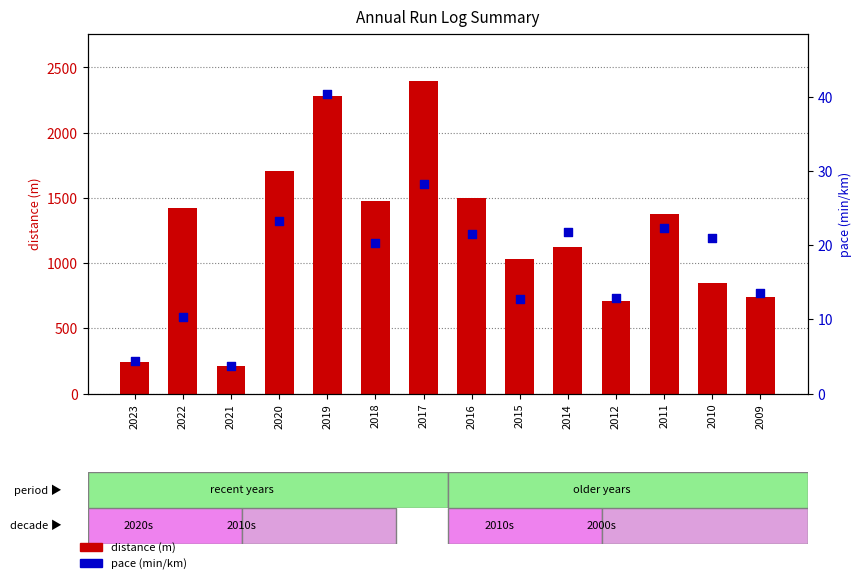

Which series reaches the minimum Y coordinate?

pace (min/km)